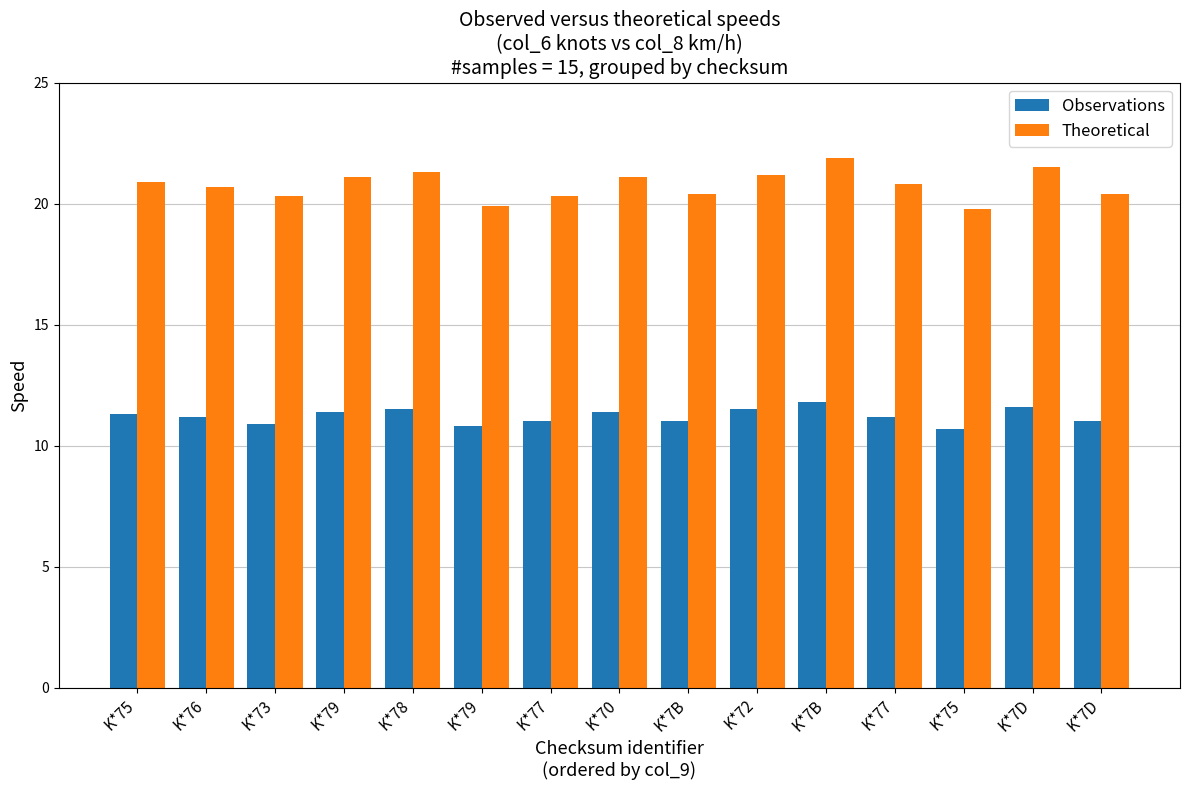

The value of Theoretical at K*7B is 8.4. True or false?

False